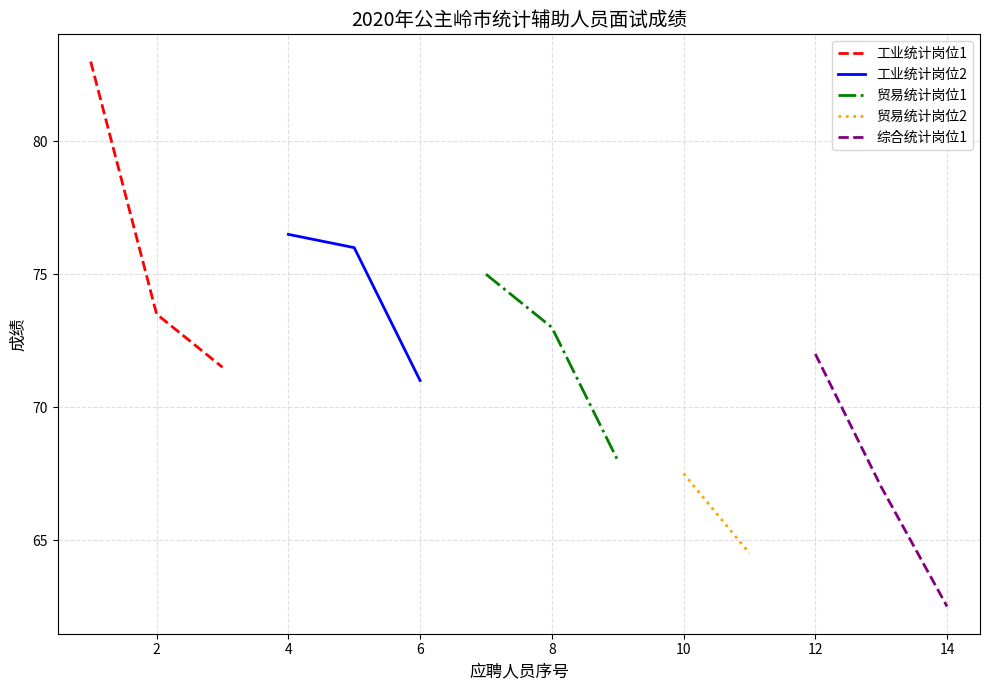

What is the value of the 工业统计岗位2 point at the 3rd from the left?

71.0